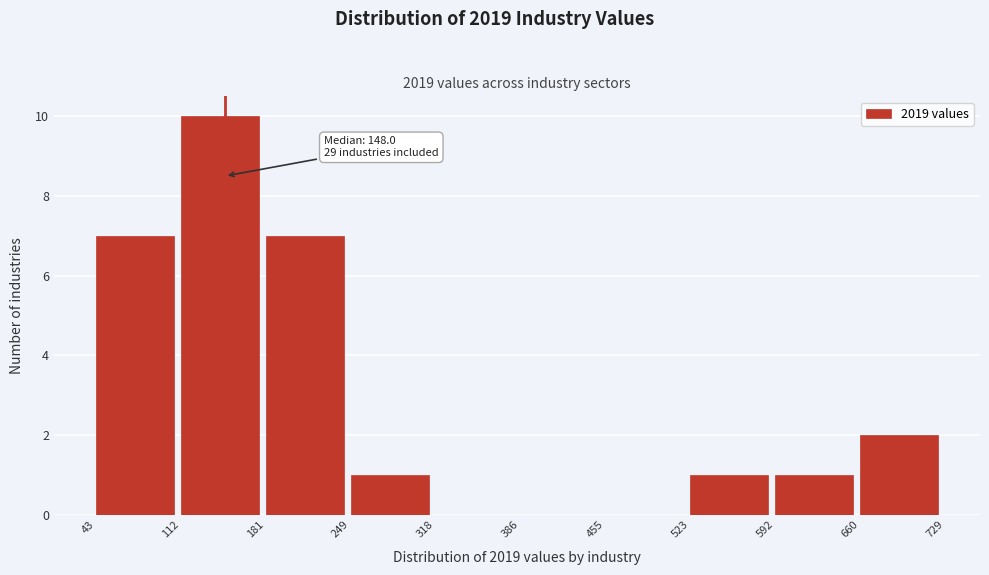

Which range on the x-axis has the tallest bar?

112 to 181